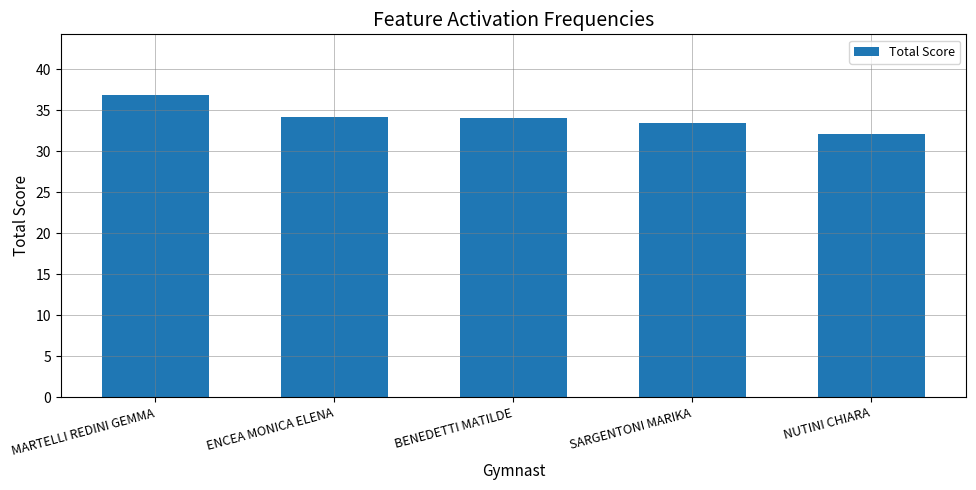

True or false: the data shows 65.1 at MARTELLI REDINI GEMMA.

False